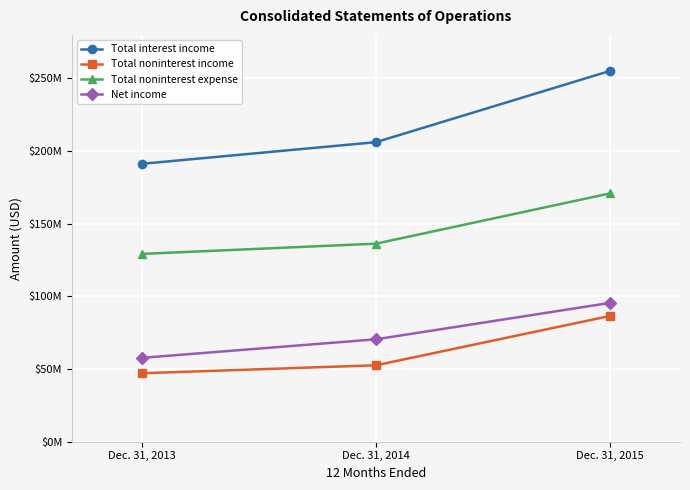

Which category has the lowest value in the Total noninterest income series?

Dec. 31, 2013